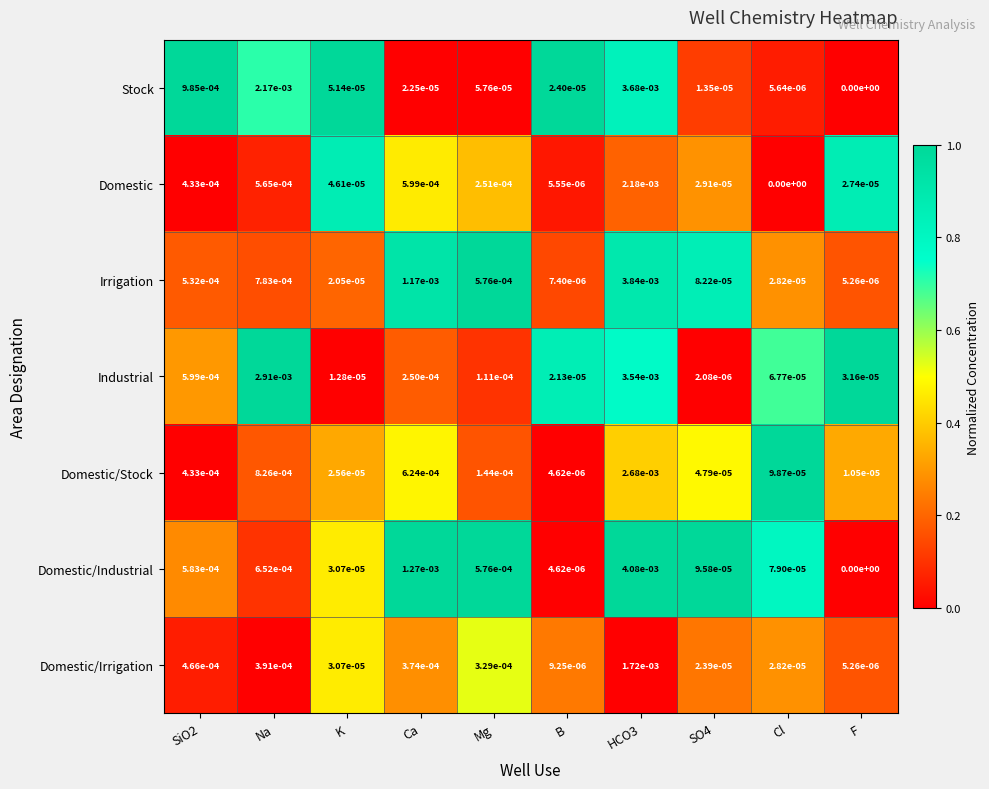

Which category has the lowest value in the Irrigation series?

F